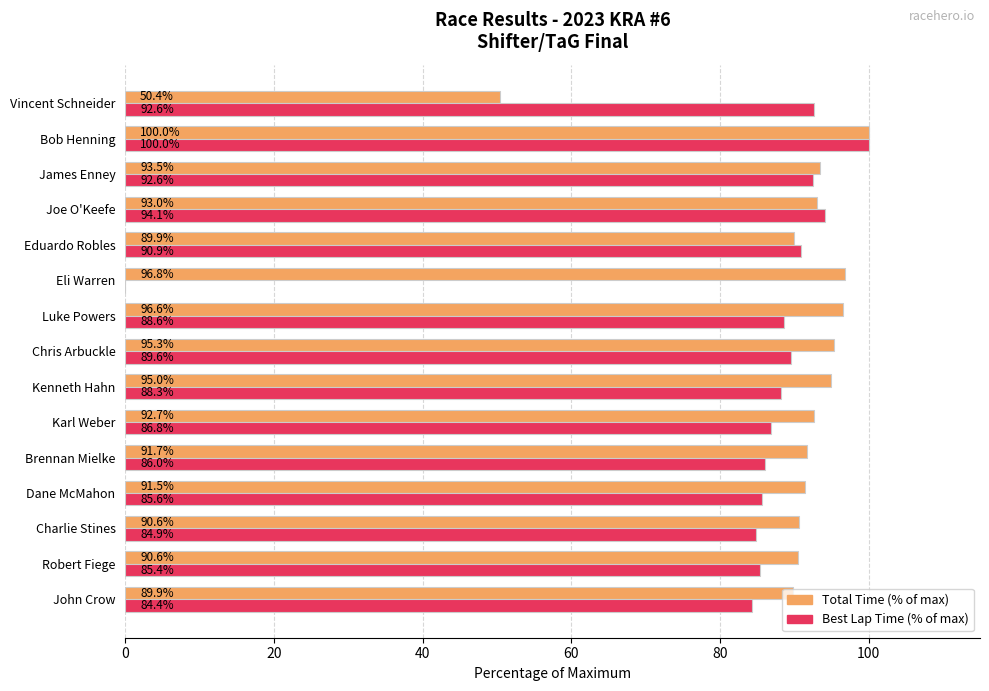

The Total Time (% of max) series shows 159.9 at Brennan Mielke. True or false?

False